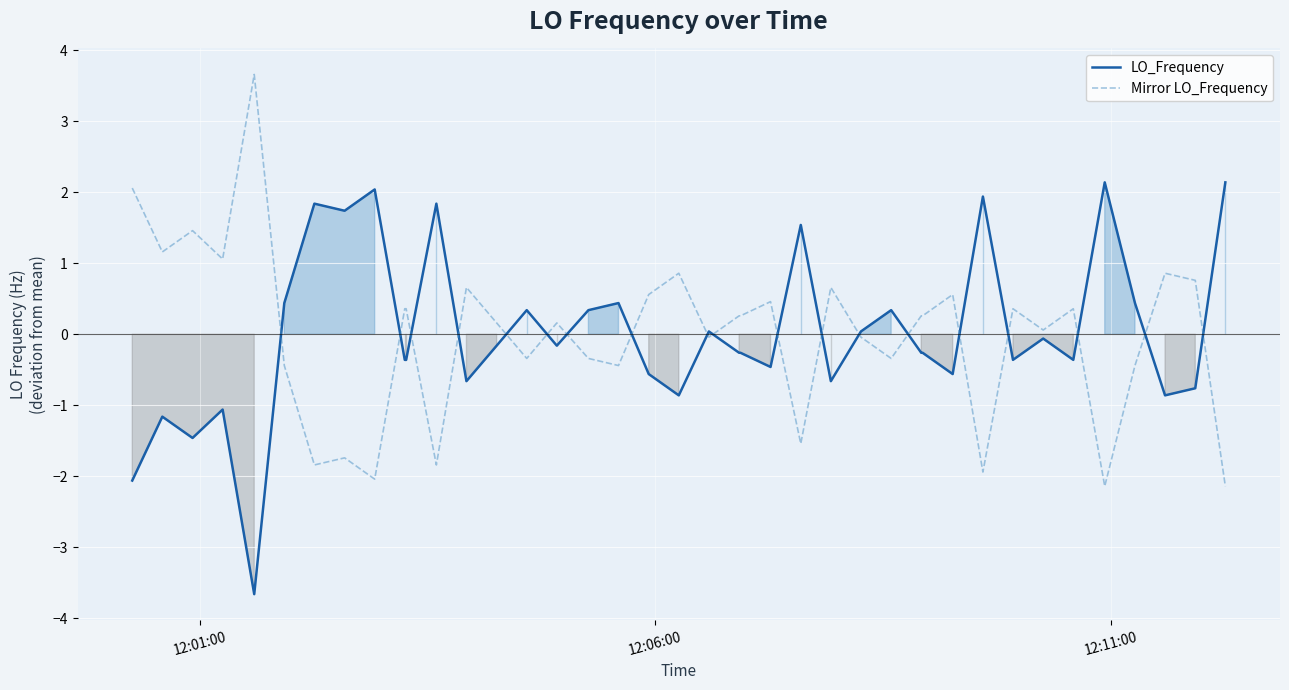

What is the minimum value for Mirror LO_Frequency?

-2.1